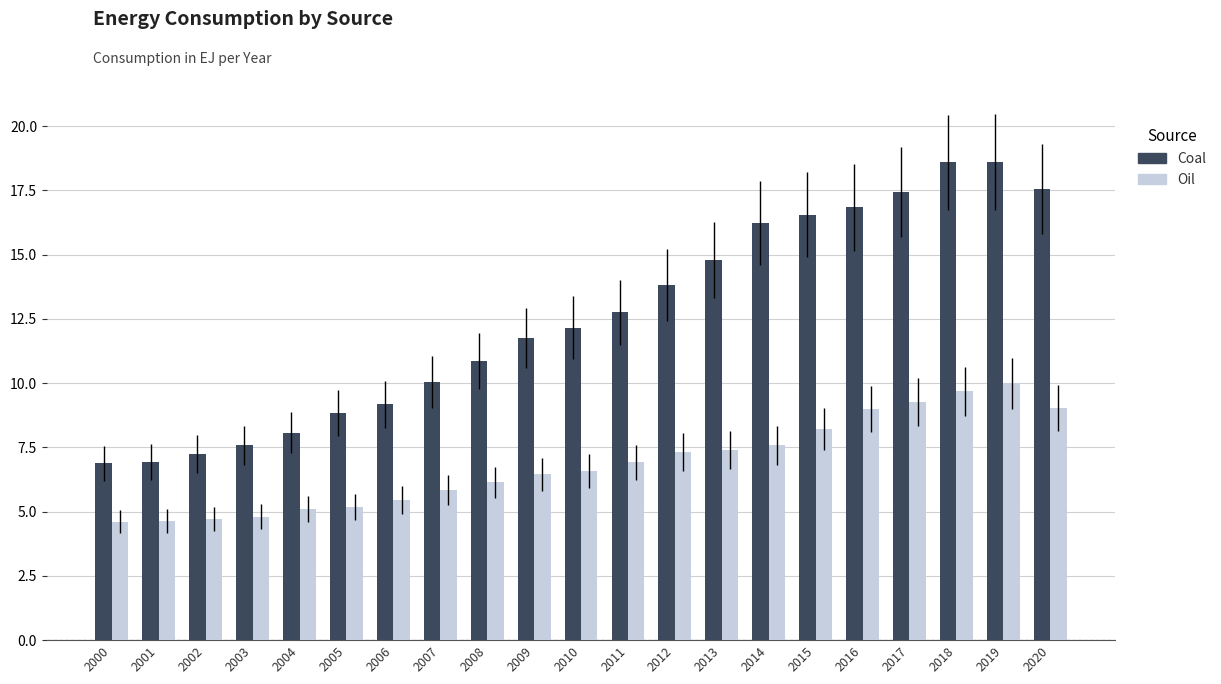

True or false: Oil has a value of 10.0 at 2019.

True